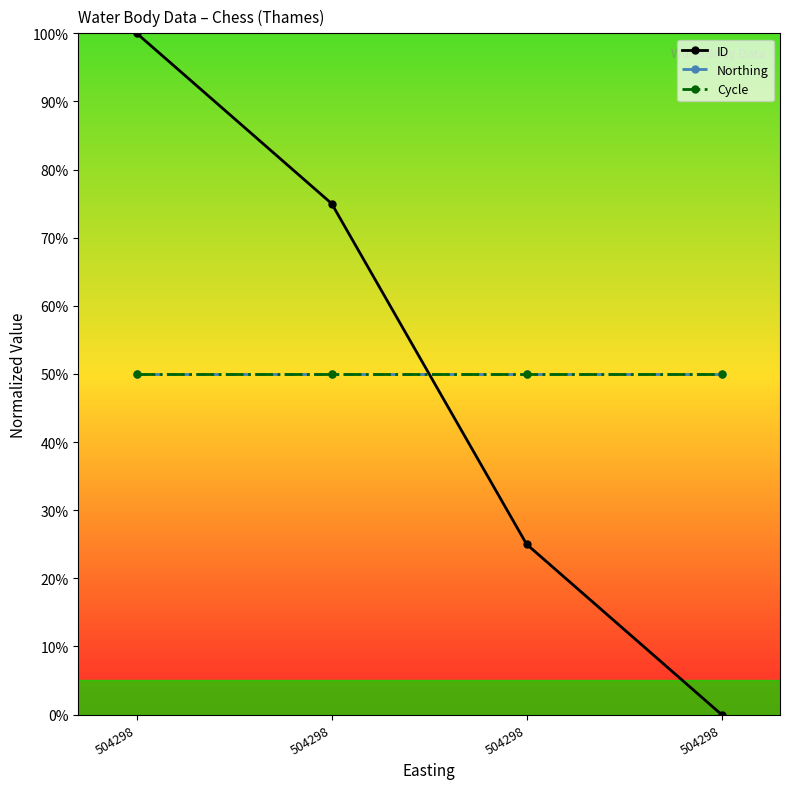

Where is Cycle nearest to the value 50?

504298